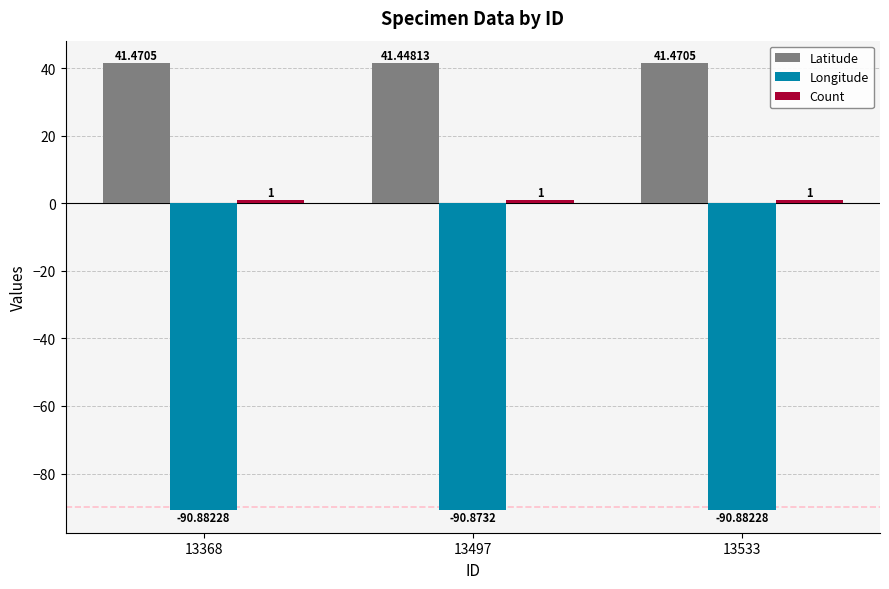

Which series has the largest total across all categories?

Latitude